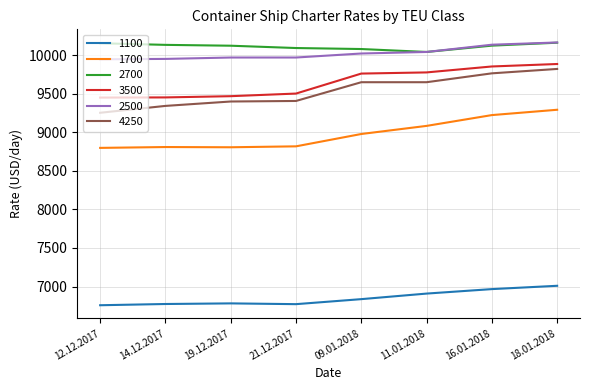

What is the sum of all 1100 values?

54809